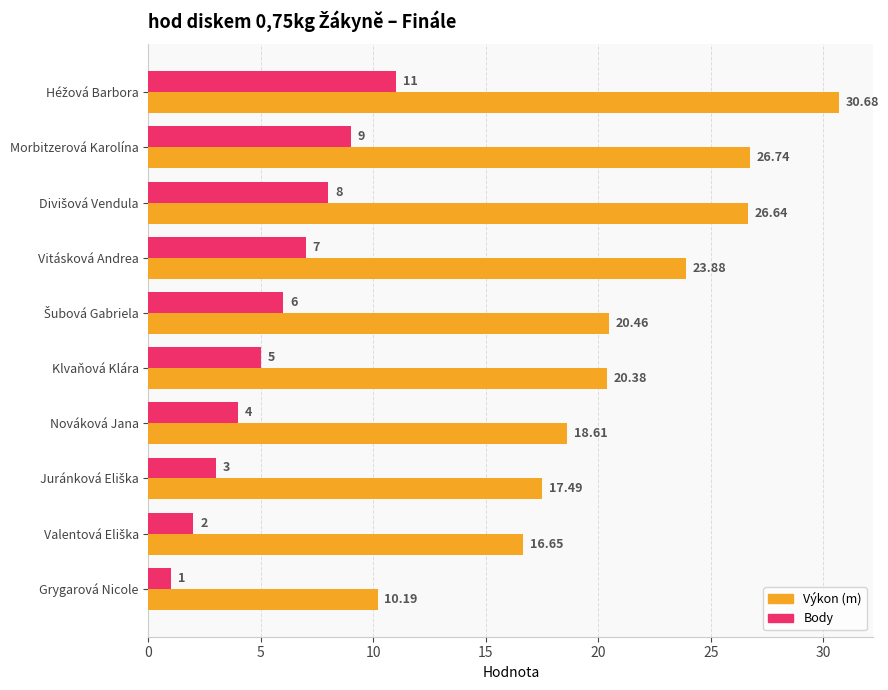

Which category has the lowest value in the Výkon (m) series?

Grygarová Nicole